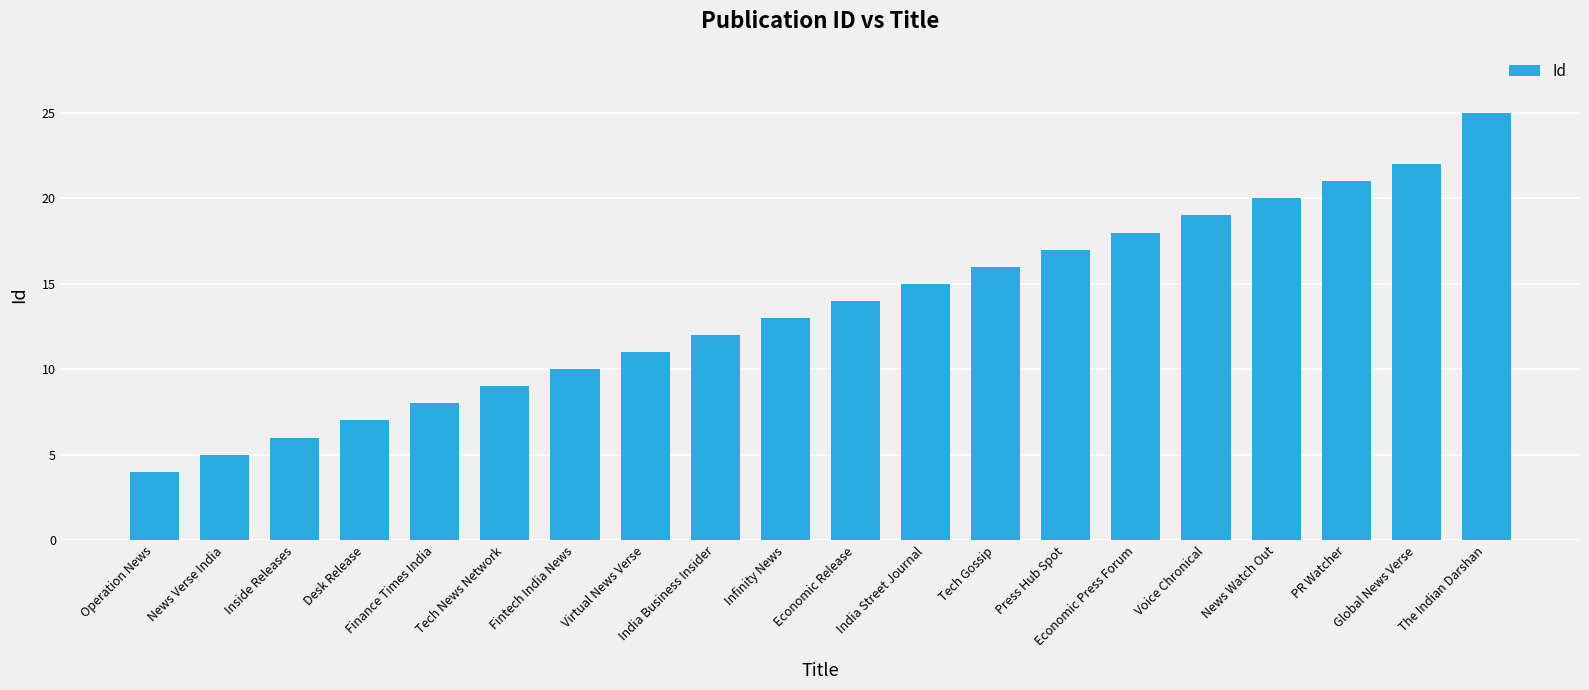

Is it true that the value at Finance Times India is 2?

False